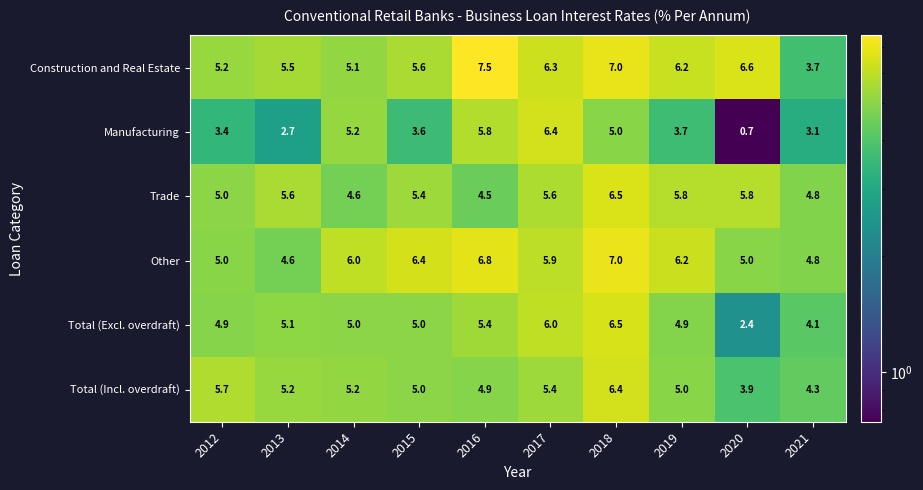

What is the difference between the highest and lowest values at 2017?

1.0